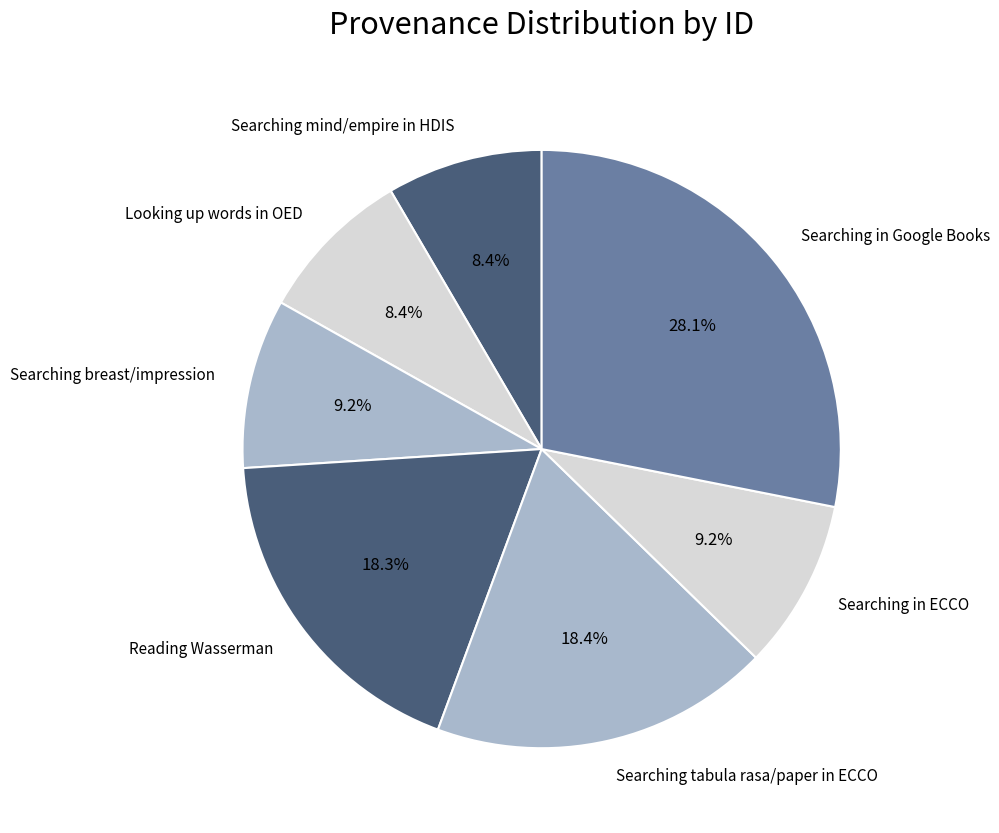

What is the largest slice in the pie chart?

Searching in Google Books